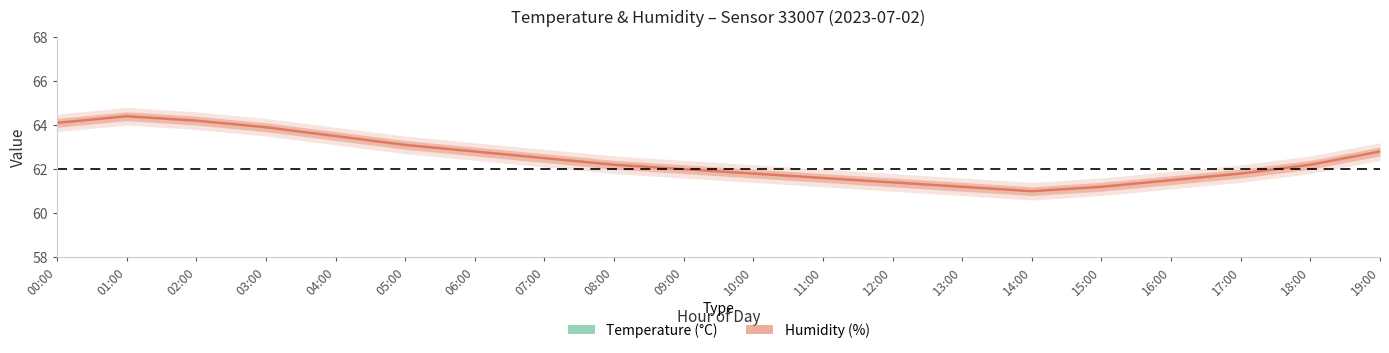

At how many categories does at least one series exceed 47?

20